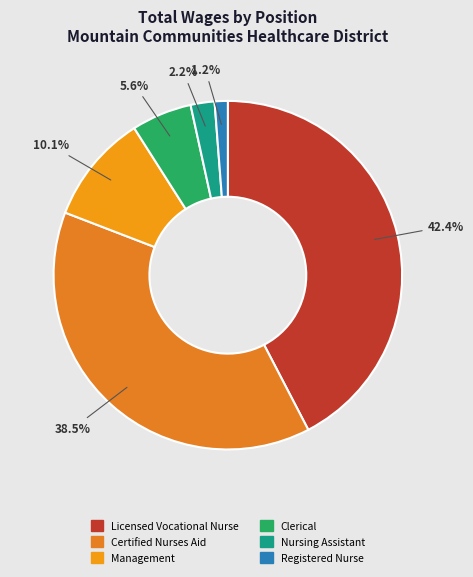

To the nearest percent, what percentage of the pie is Certified Nurses Aid?

38%